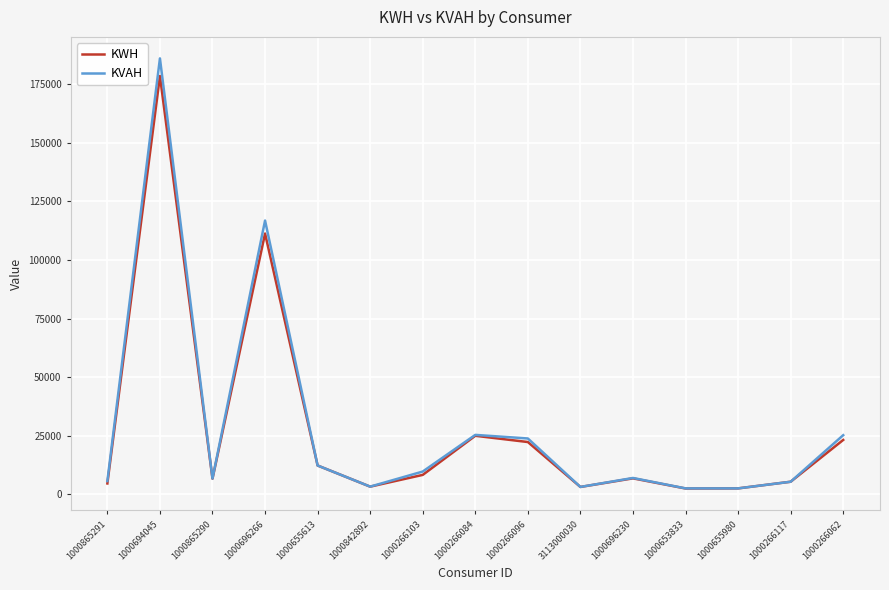

Does the chart have visible grid lines?

Yes